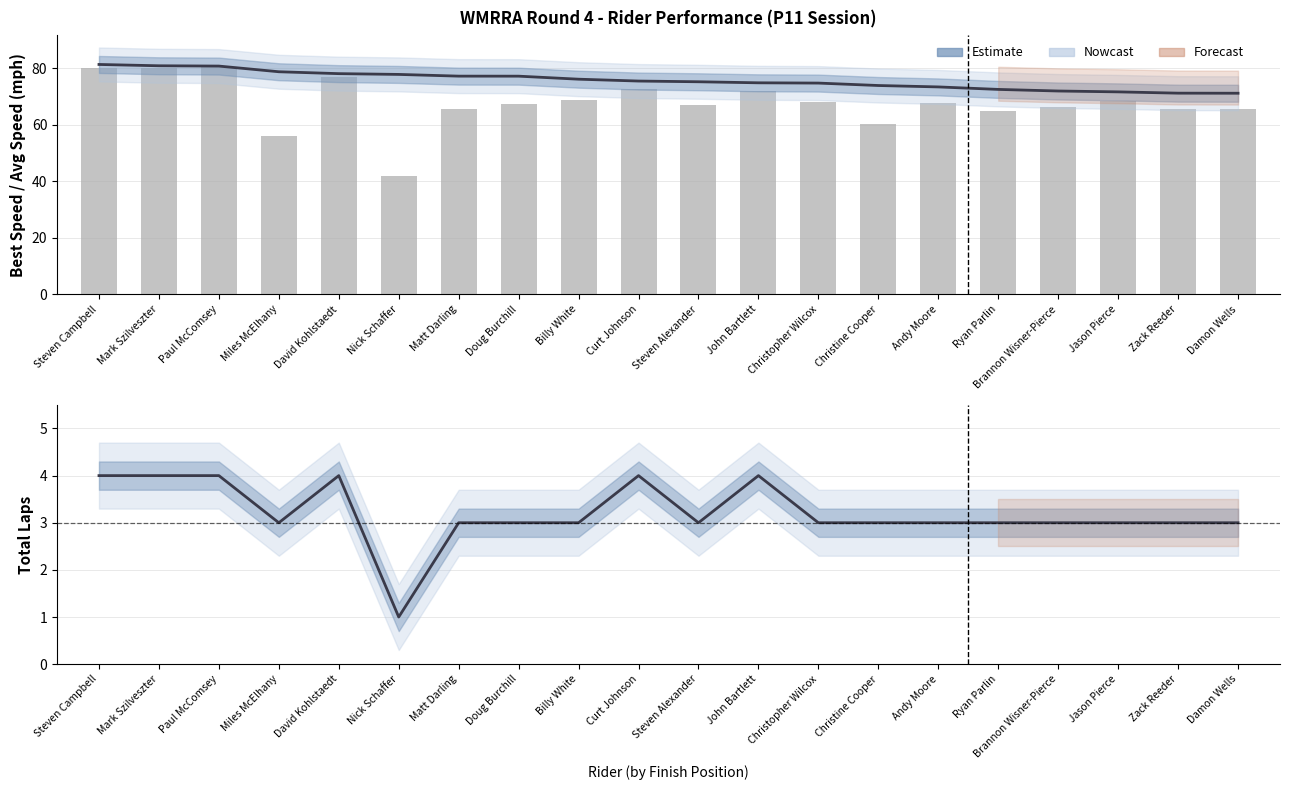

What is the difference between the Average Speed values at Jason Pierce and Doug Burchill?

1.1